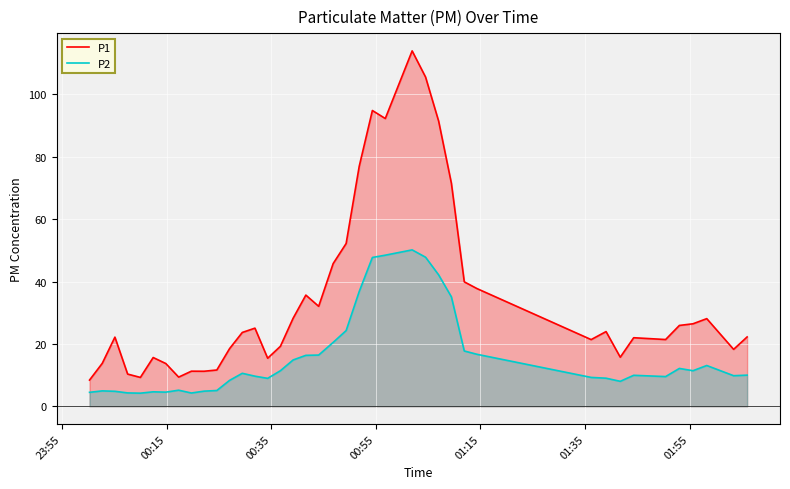

How many interior local peaks does the P1 series have?

10